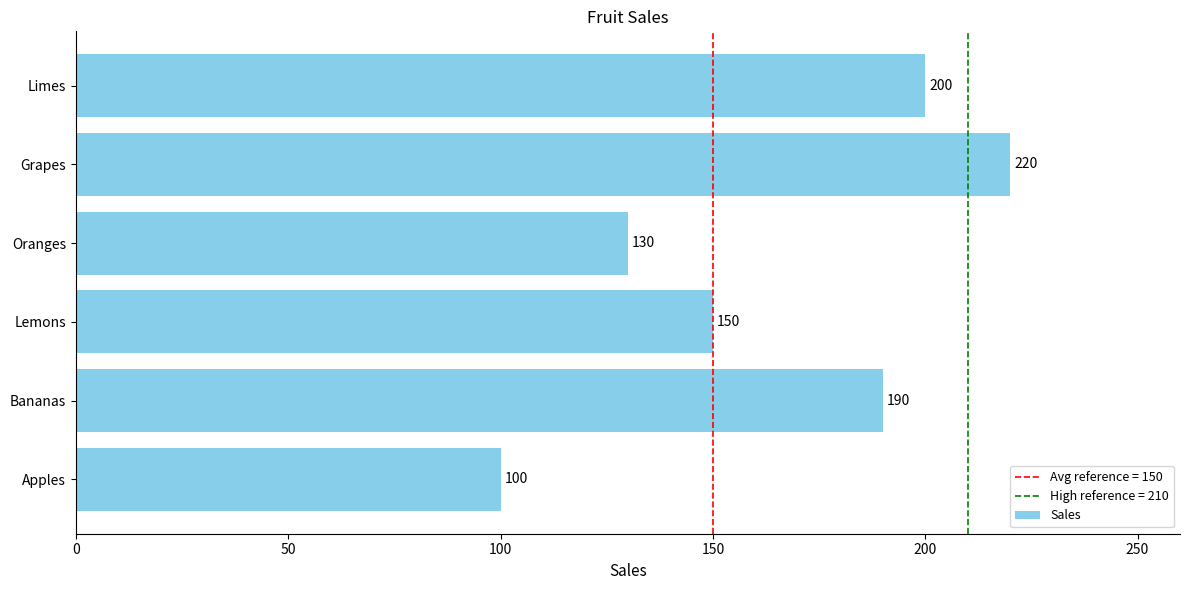

What is the change in value from Lemons to Limes?

+50